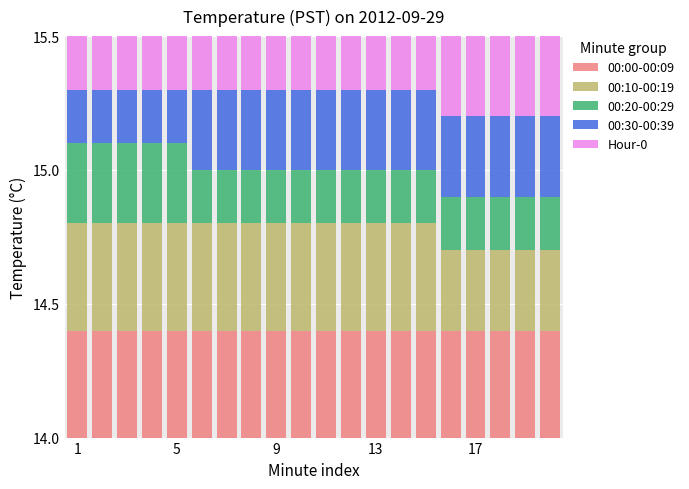

Is the value of 00:30-00:39 at 13 greater than the value of 00:10-00:19 at 13?

No